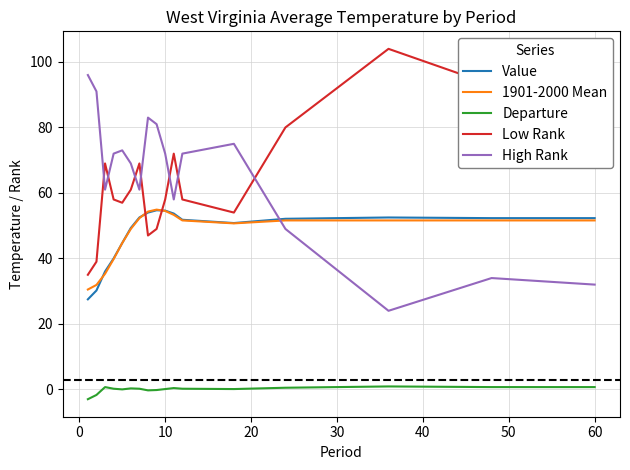

After their last crossing, which series has the higher values: 1901-2000 Mean or Low Rank?

Low Rank